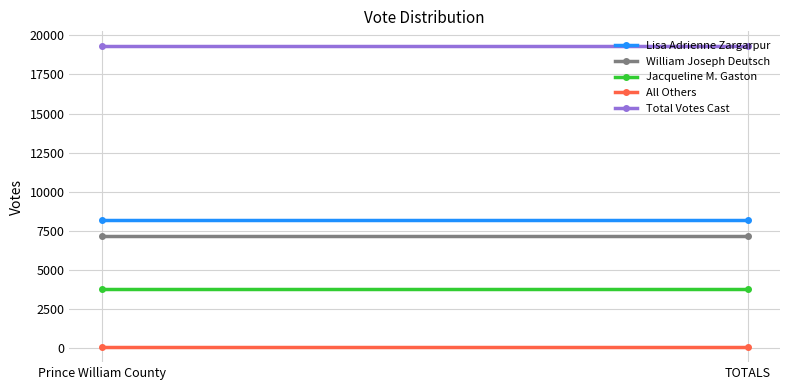

Reading left to right, list all the values displayed in this chart.

Lisa Adrienne Zargarpur: Prince William County=8229	TOTALS=8229
William Joseph Deutsch: Prince William County=7174	TOTALS=7174
Jacqueline M. Gaston: Prince William County=3810	TOTALS=3810
All Others: Prince William County=80	TOTALS=80
Total Votes Cast: Prince William County=19293	TOTALS=19293